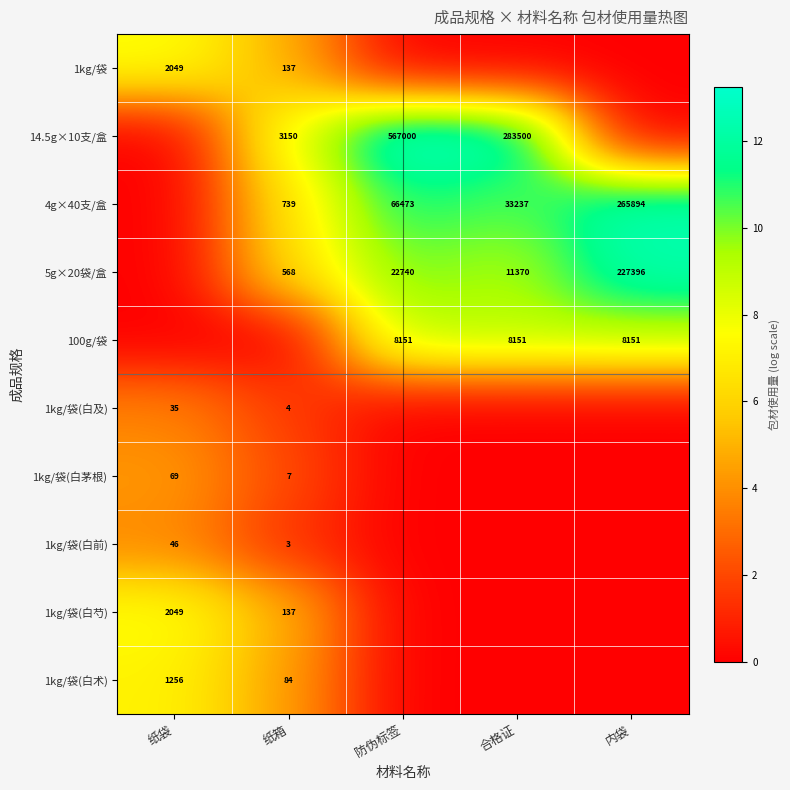

Is it true that 5g×20袋/盒 equals 11370 at 合格证?

True